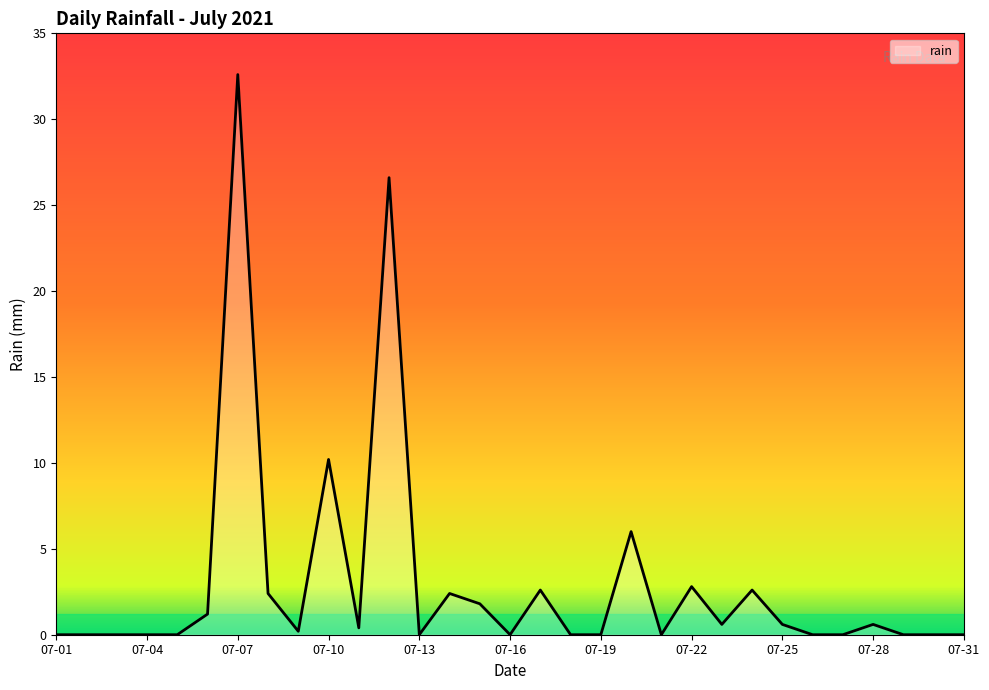

Which label corresponds to the largest value in the chart?

07-07